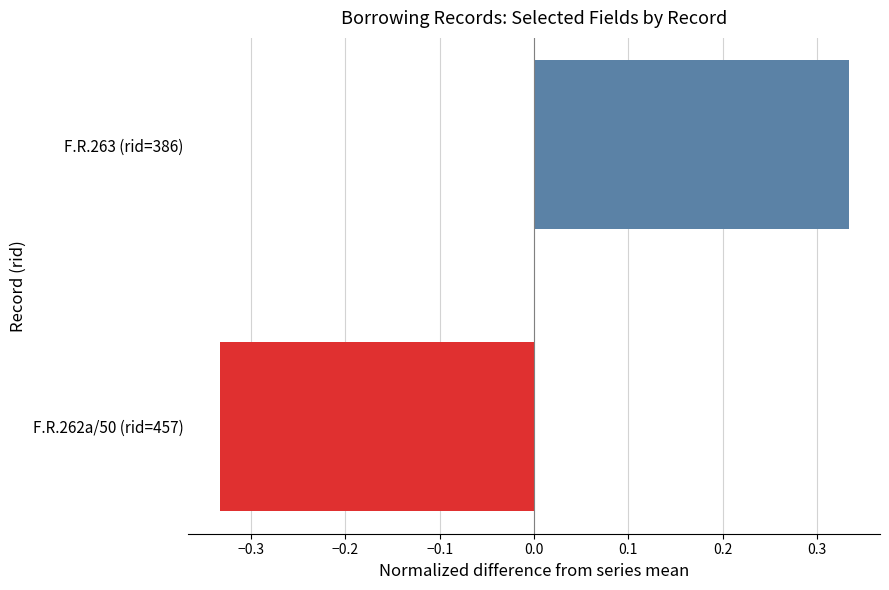

True or false: the data shows -0.5 at F.R.262a/50 (rid=457).

False